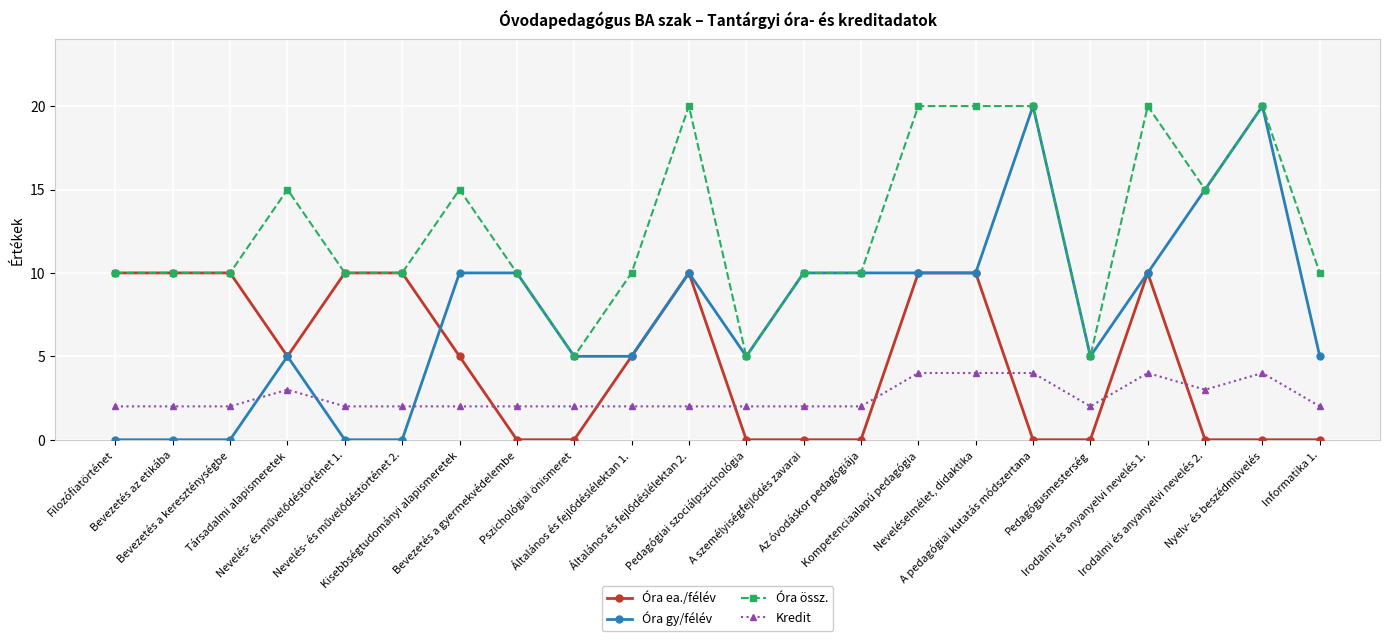

Does the chart have visible grid lines?

Yes